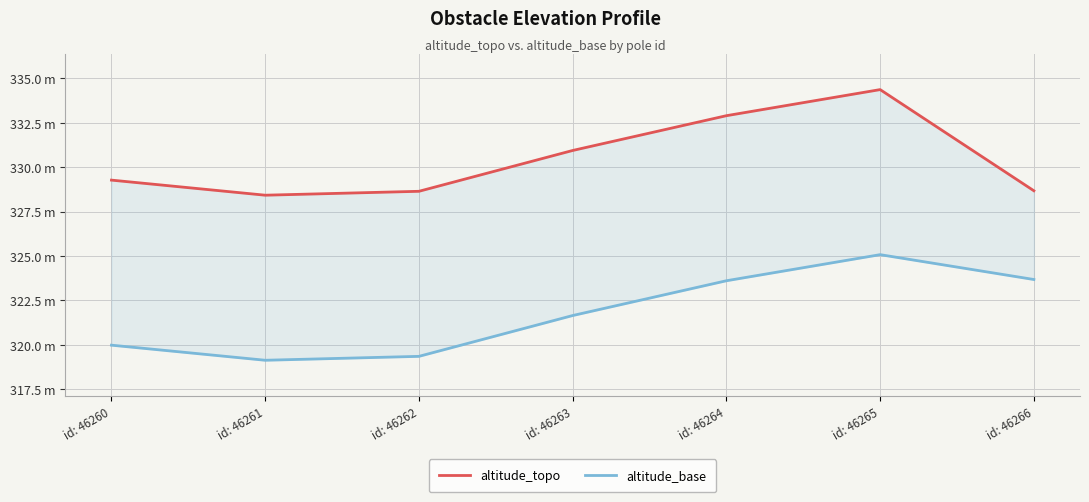

What is the highest value of the altitude_topo series?

334.4